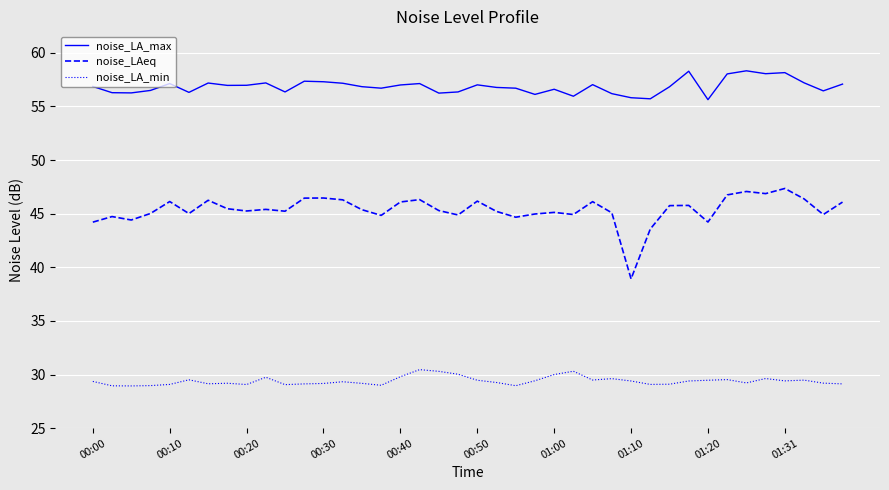

What is the minimum value for noise_LA_min?

28.9